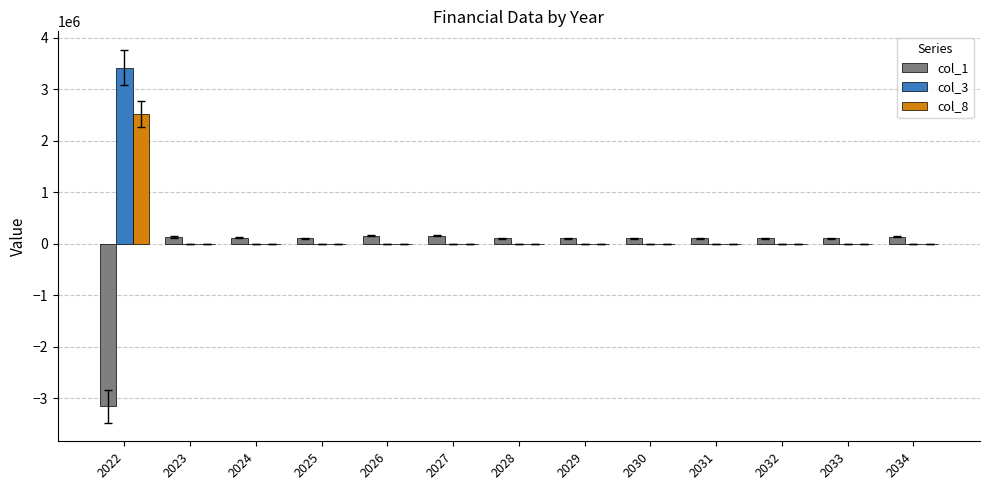

The col_8 series shows -1165626 at 2024. True or false?

False